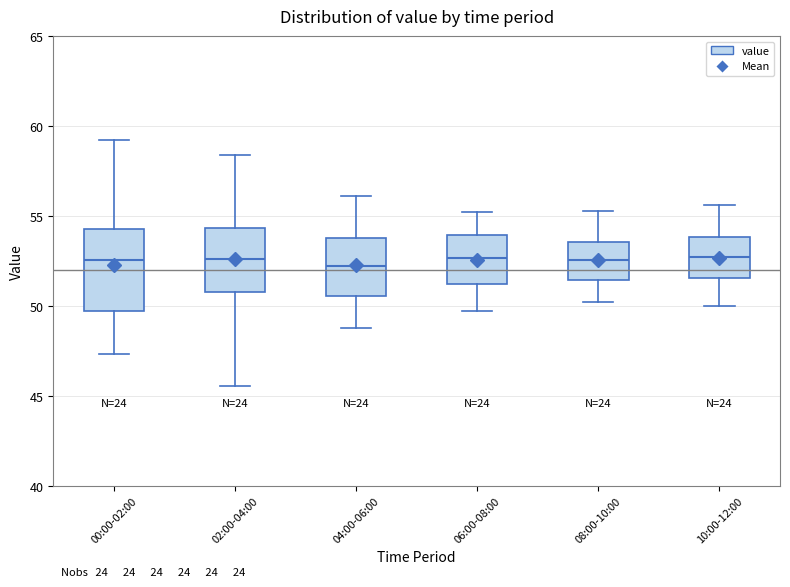

Where is the lower edge of the box for 10:00-12:00 on the y-axis? The values are not printed on the chart, so give them approximately, as read against the axis.

51.5